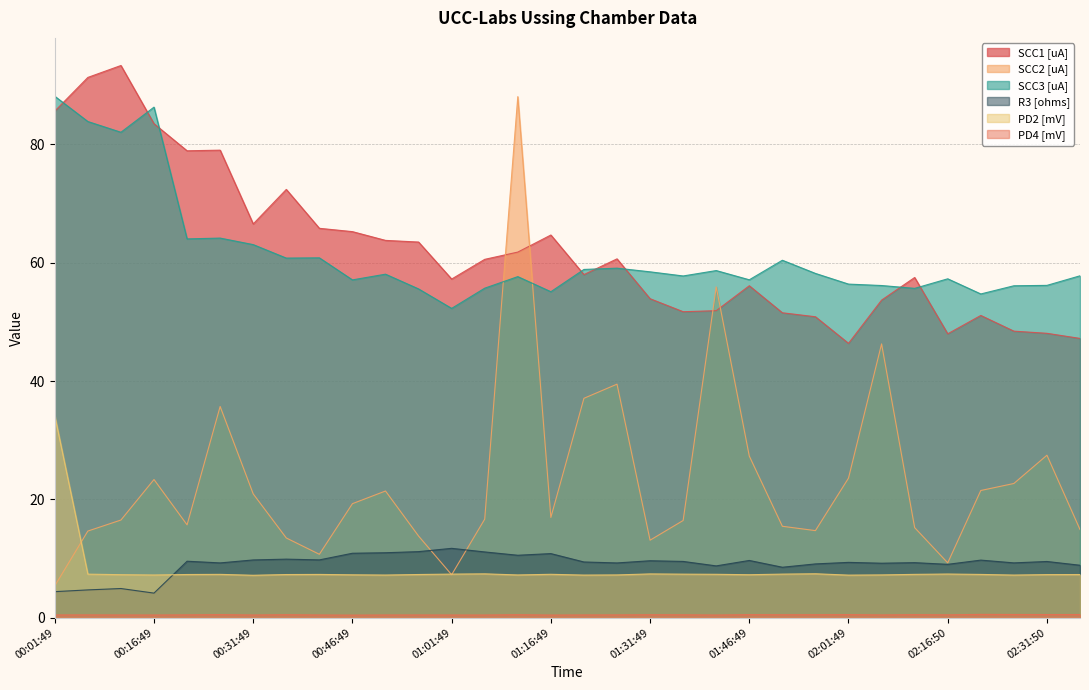

True or false: PD4 [mV] and SCC3 [uA] cross at least once.

False